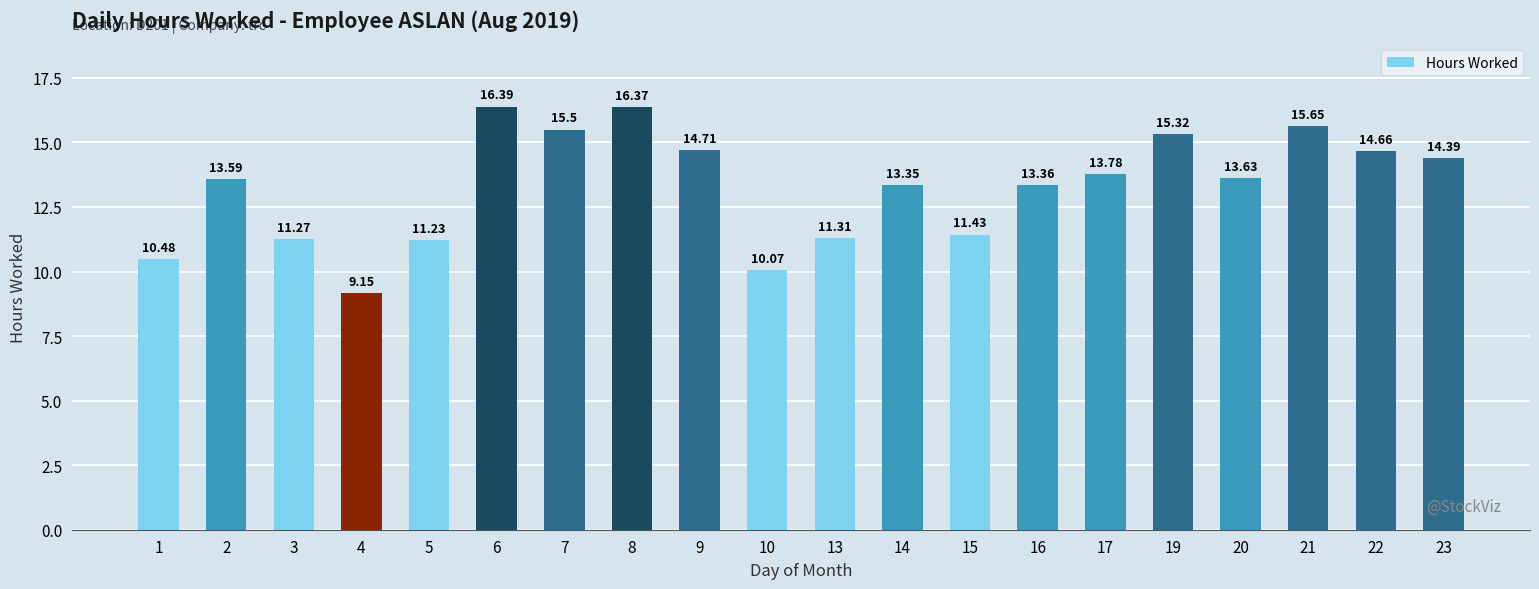

What is the average value?

13.3